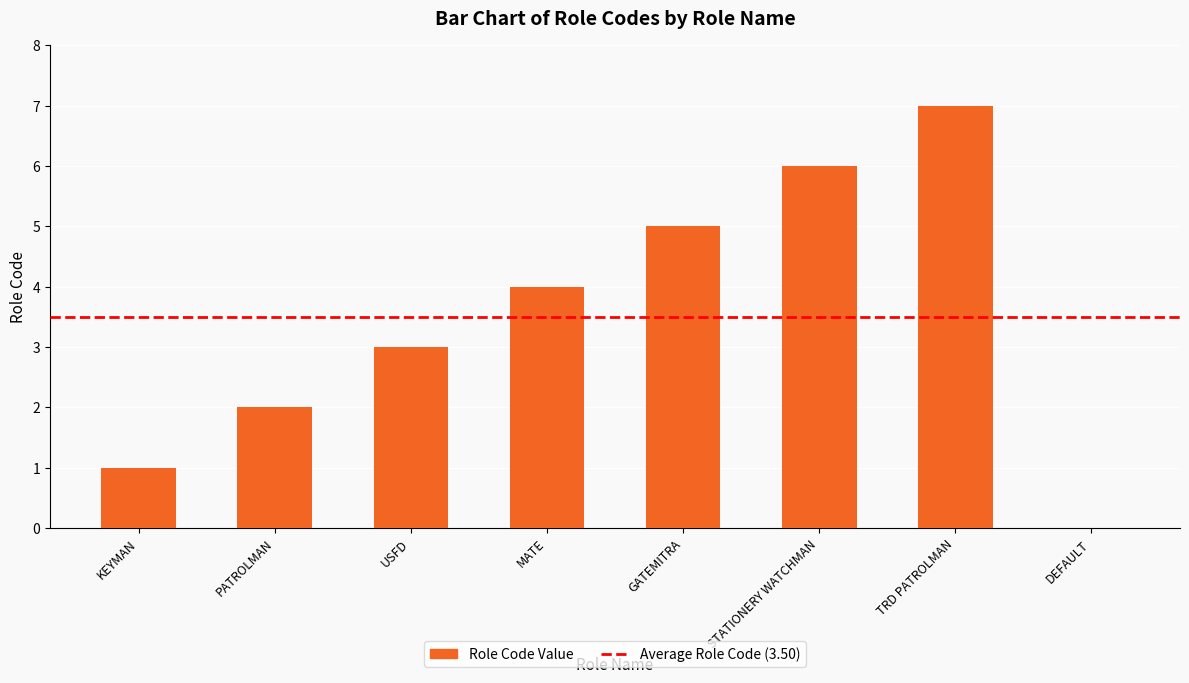

How many categories are shown in the chart?

8